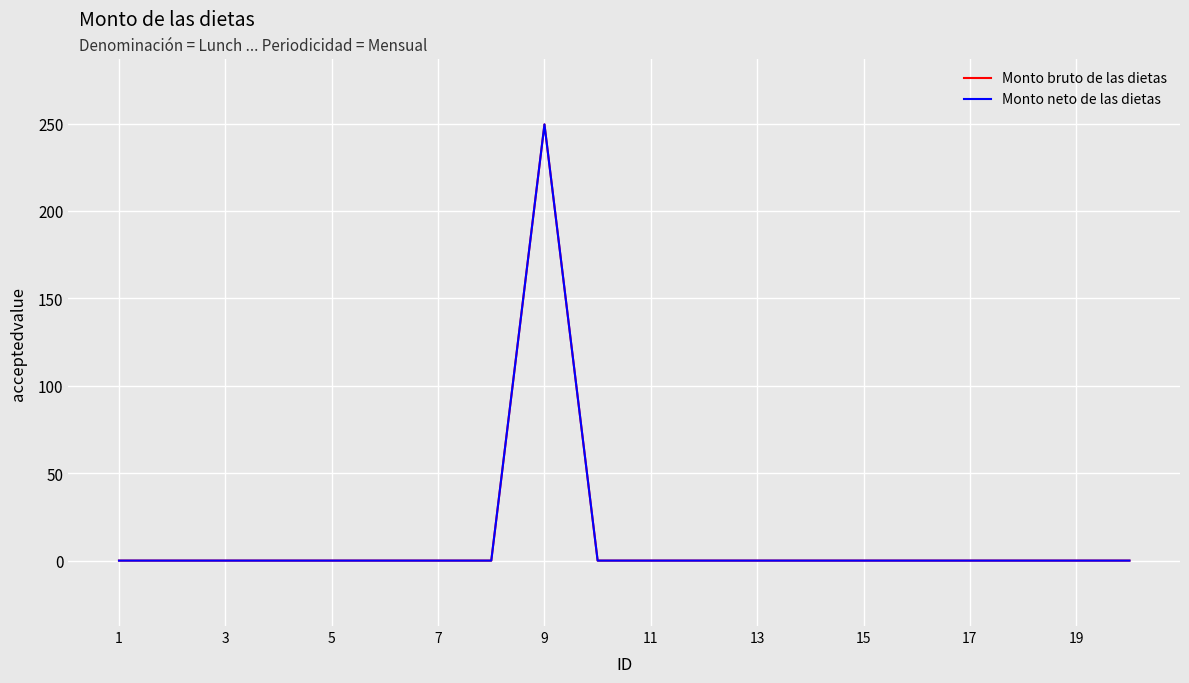

Does the chart have visible grid lines?

Yes